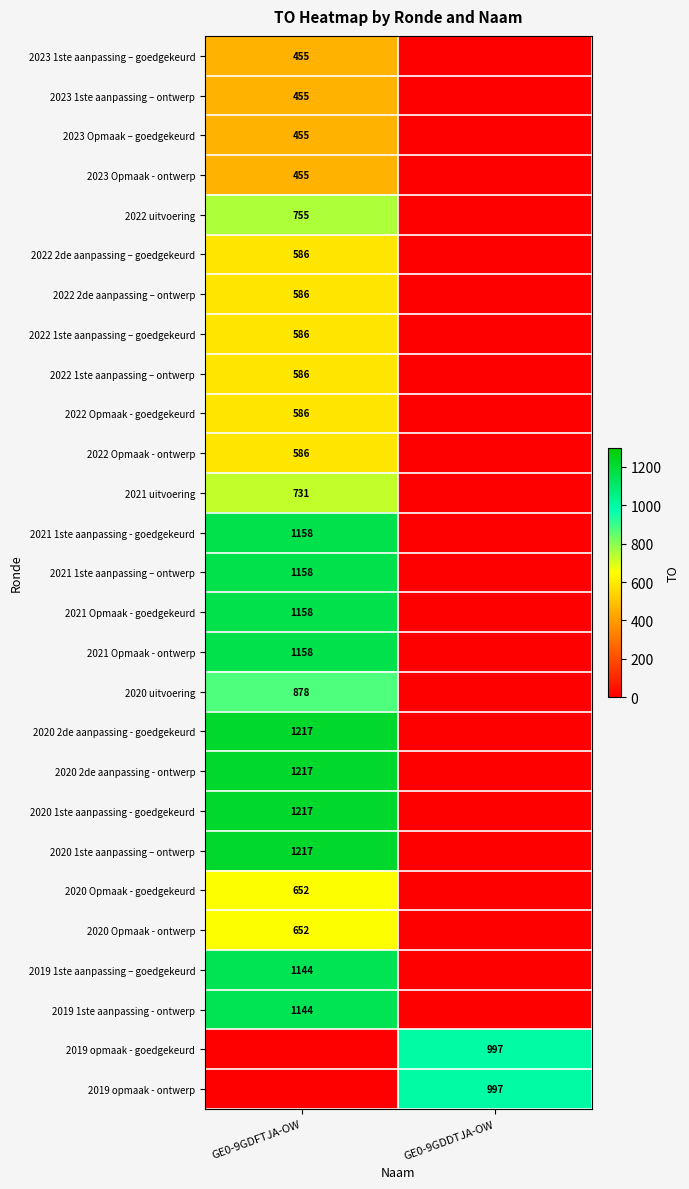

The 2023 1ste aanpassing – ontwerp series shows 646 at GE0-9GDFTJA-OW. True or false?

False